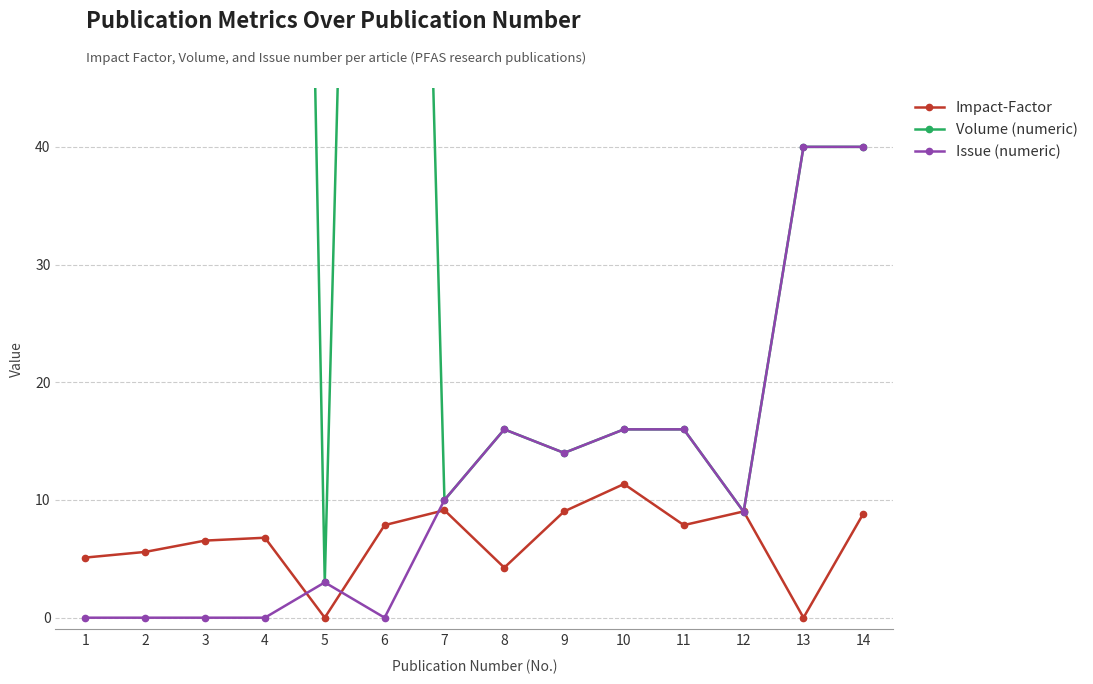

True or false: Impact-Factor and Issue (numeric) intersect in this chart.

True